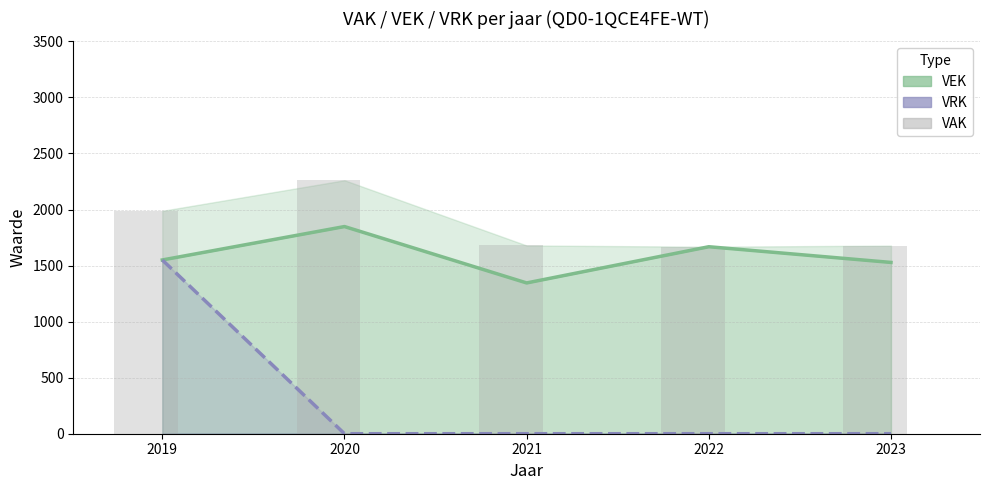

Does the chart contain any negative values?

No